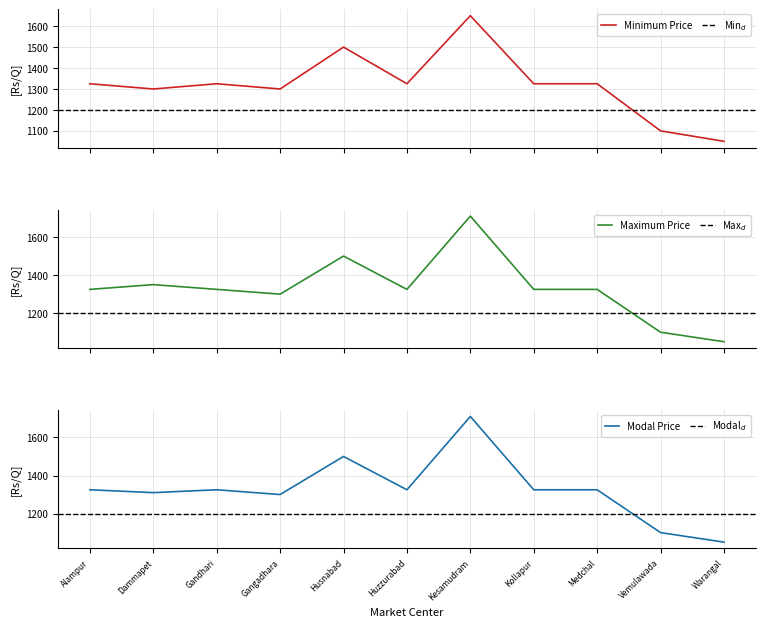

True or false: Maximum Price and Modal Price intersect in this chart.

False